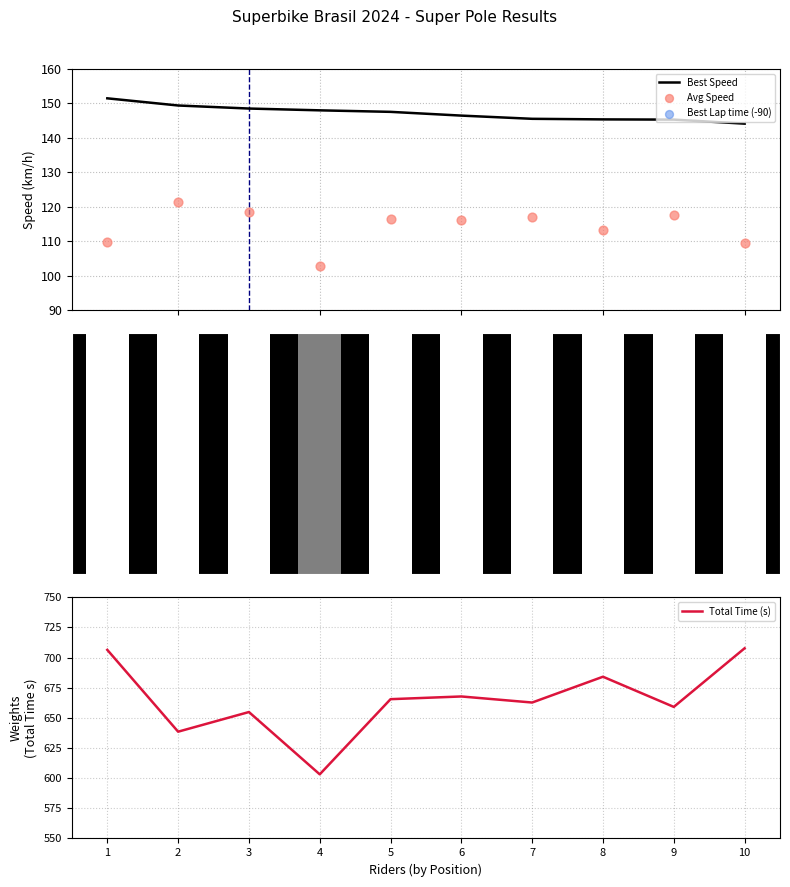

At which category is the sum across all series the highest?

1